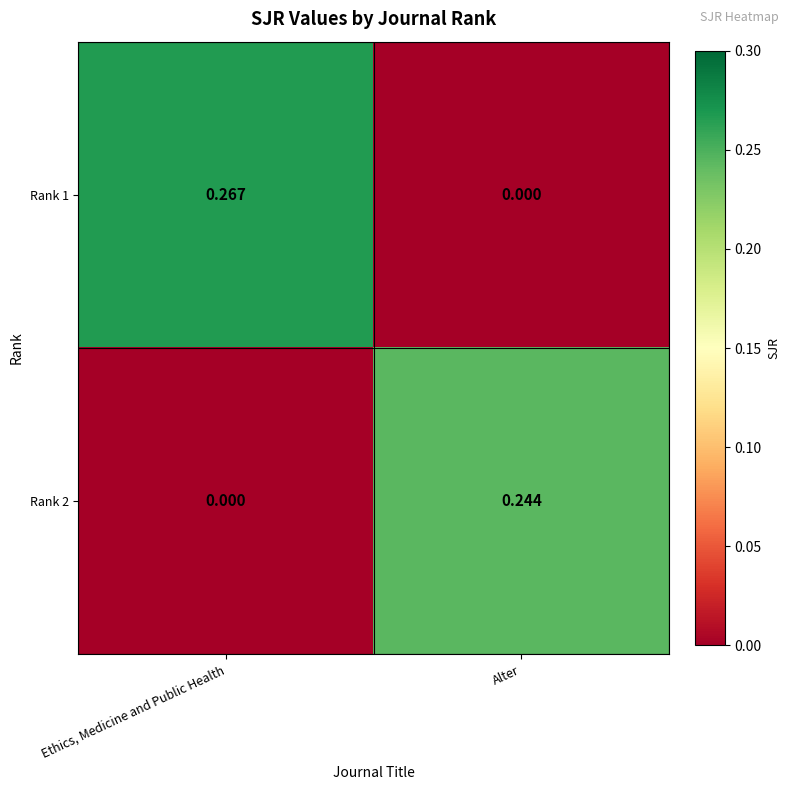

Is the value of Rank 2 at Ethics, Medicine and Public Health greater than the value of Rank 1 at Ethics, Medicine and Public Health?

No